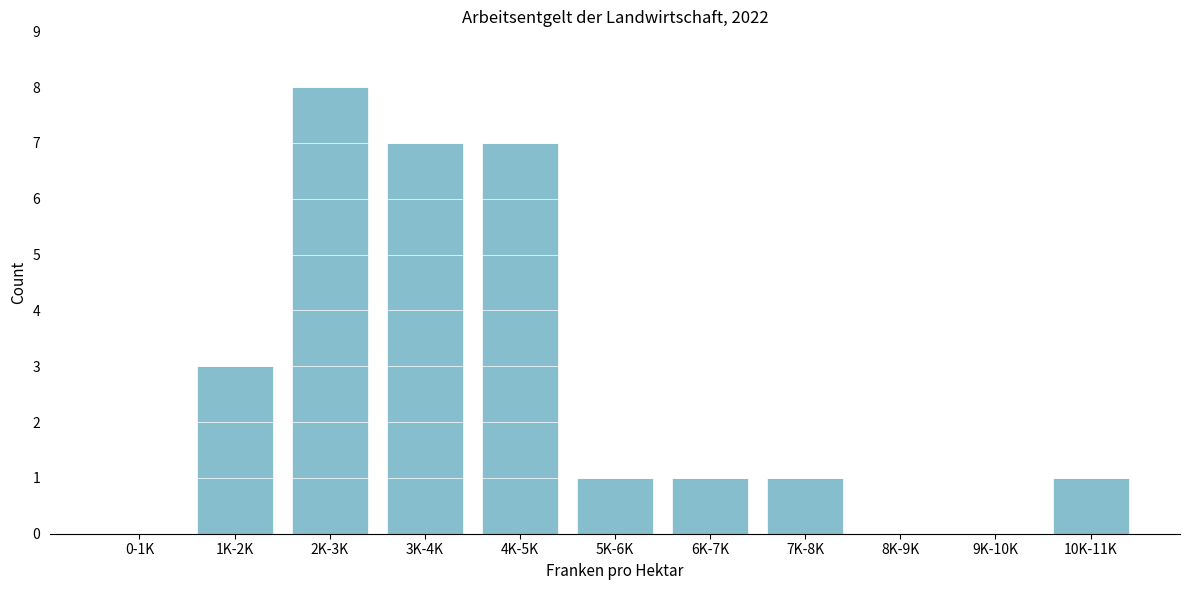

Reading left to right, extract all data points from this chart.

0-1K=0	1K-2K=3	2K-3K=8	3K-4K=7	4K-5K=7	5K-6K=1	6K-7K=1	7K-8K=1	8K-9K=0	9K-10K=0	10K-11K=1